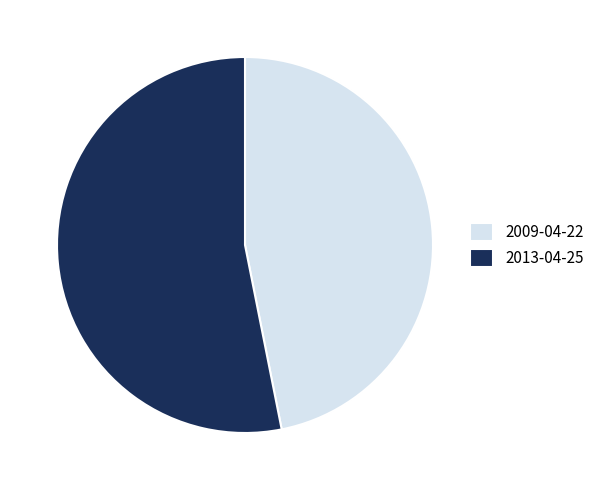

Do 2013-04-25 and 2009-04-22 together represent more than half of the pie?

Yes